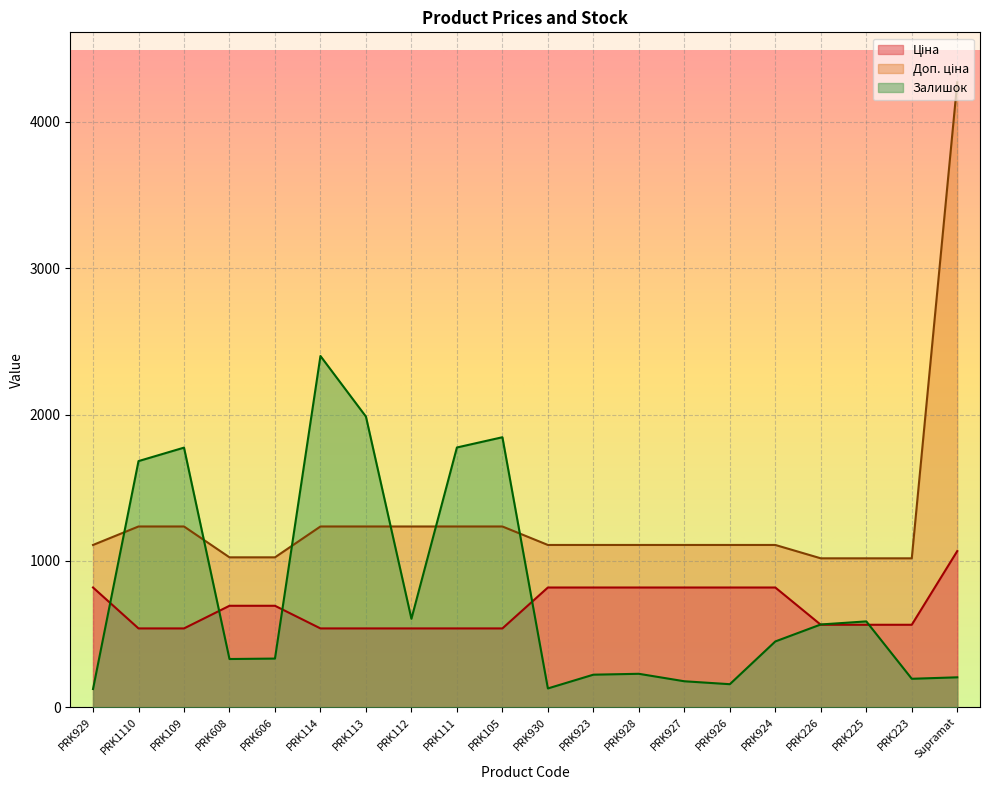

Where do Ціна and Залишок first cross each other?

PRK929 and PRK1110